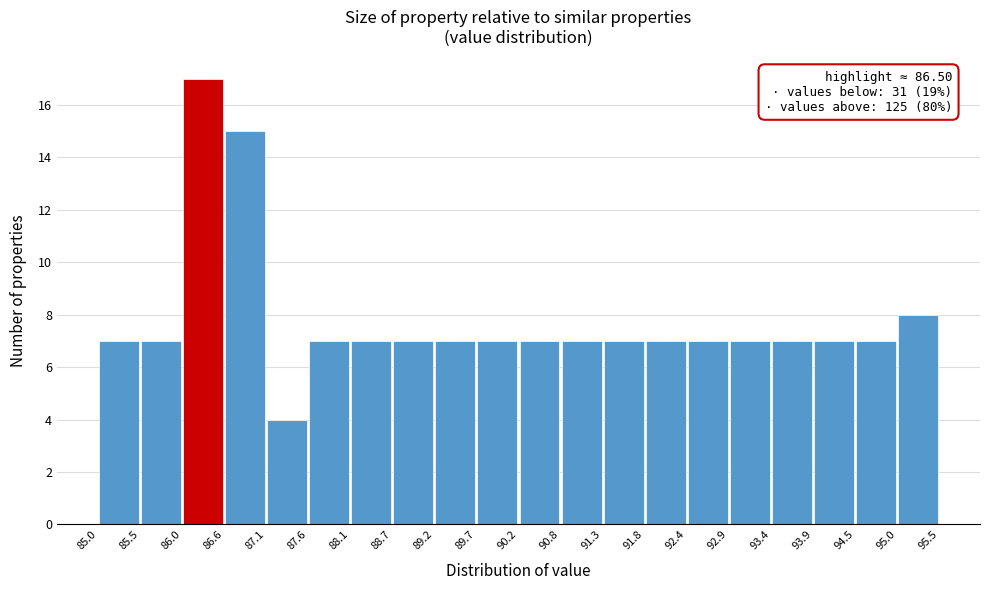

Which range on the x-axis has the tallest bar?

86.0 to 86.6